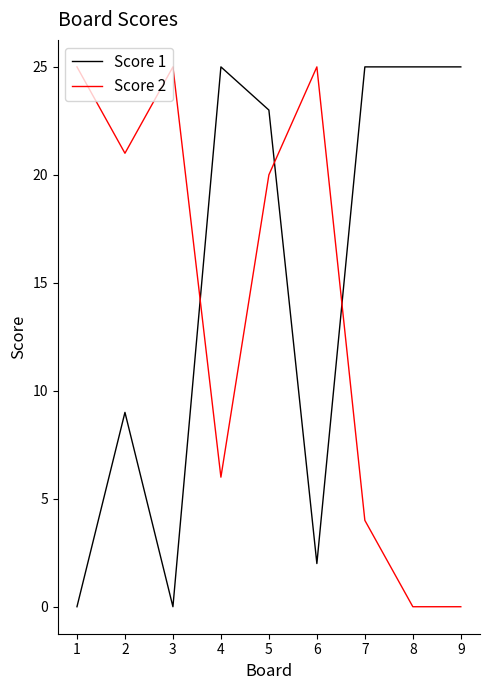

In Score 2, how many points are higher than both neighbors (excluding endpoints)?

2